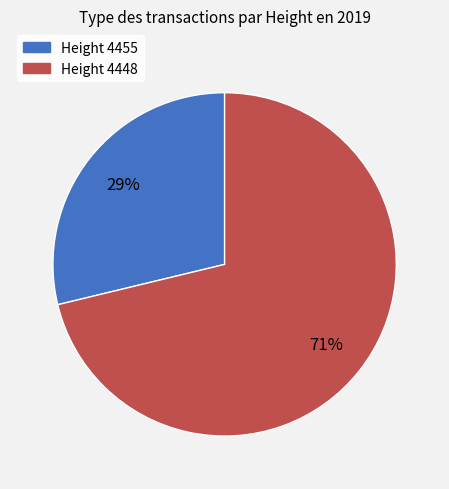

To the nearest percent, what is the average slice percentage?

50%